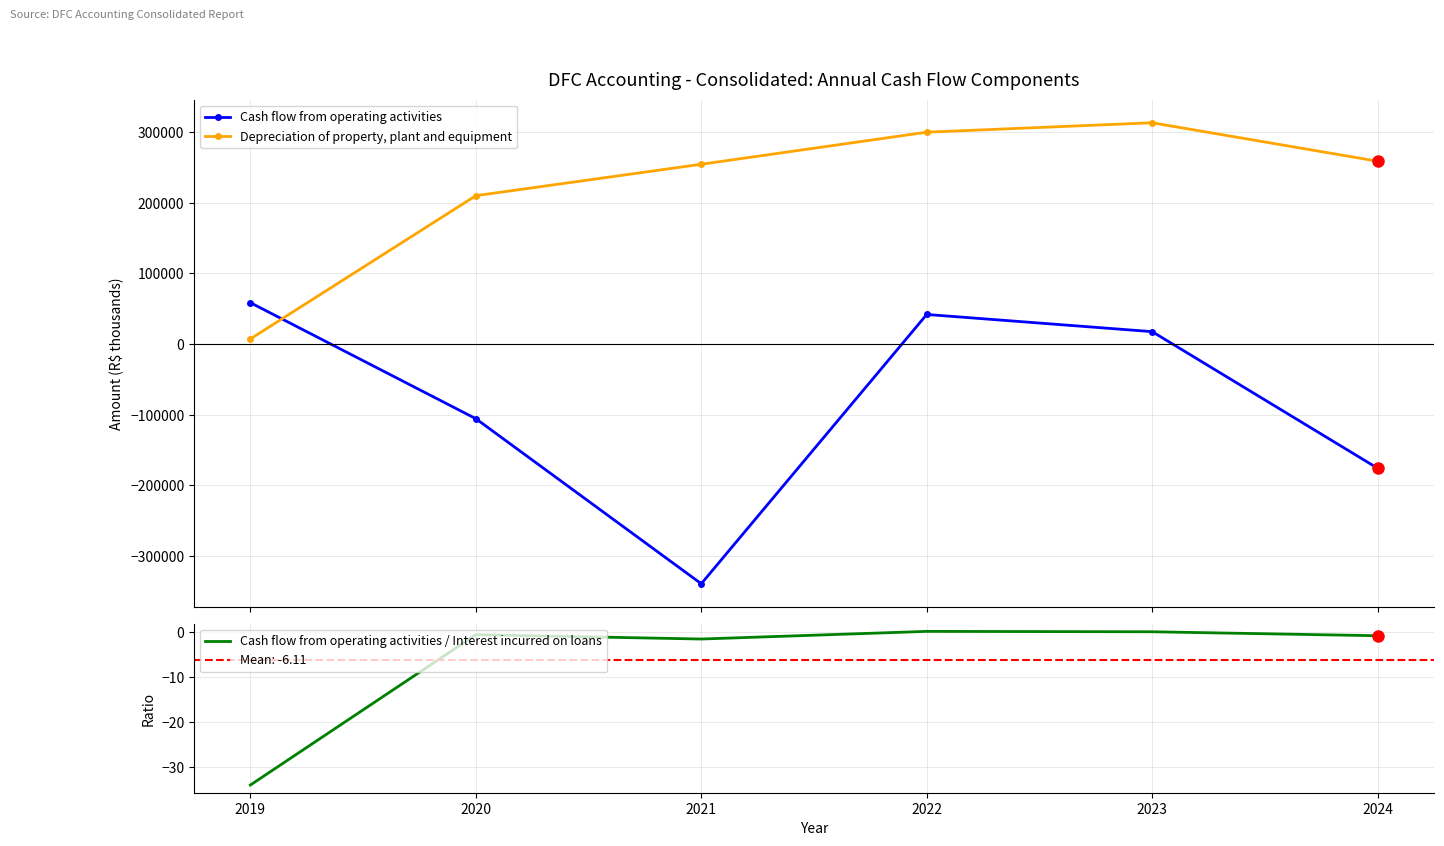

What is the value of the Depreciation of property, plant and equipment point at the 2nd from the left?

209992